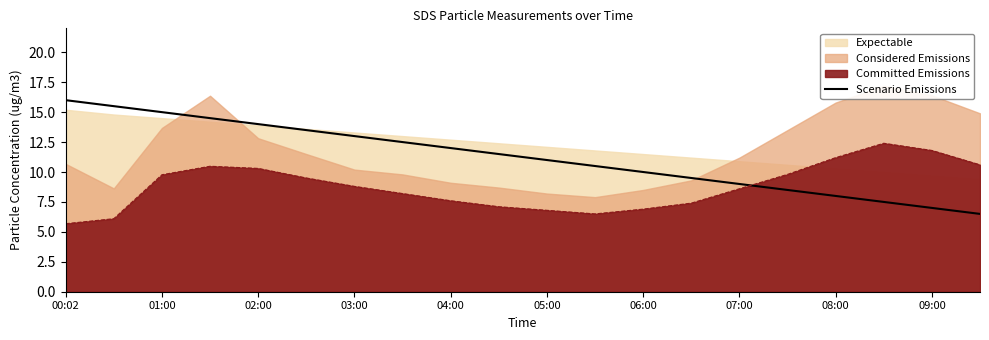

Read the Committed Emissions value at 04:00.

7.6